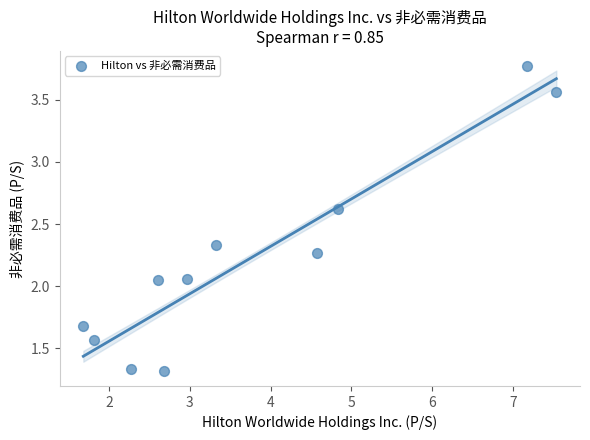

What is the average Y value?

2.2